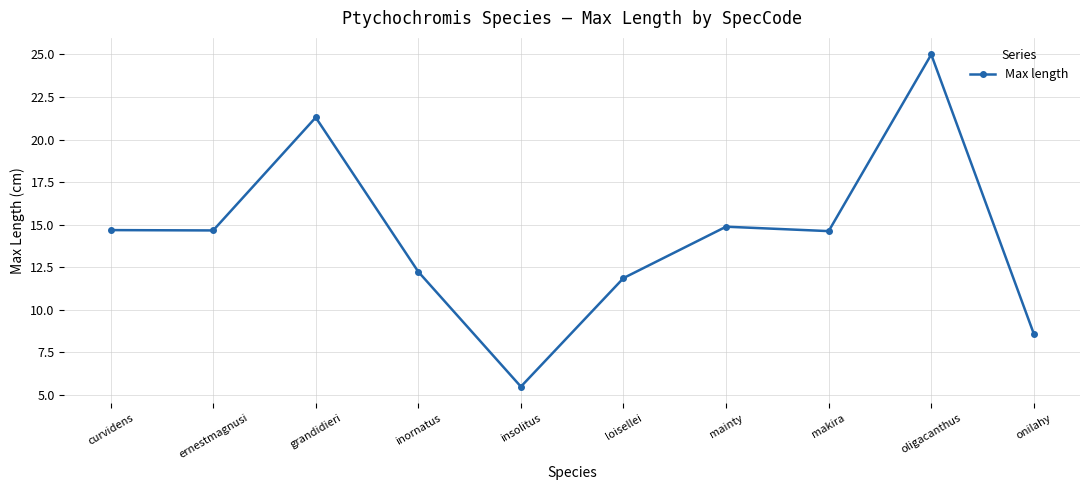

What is the difference between the maximum and minimum values?

19.5